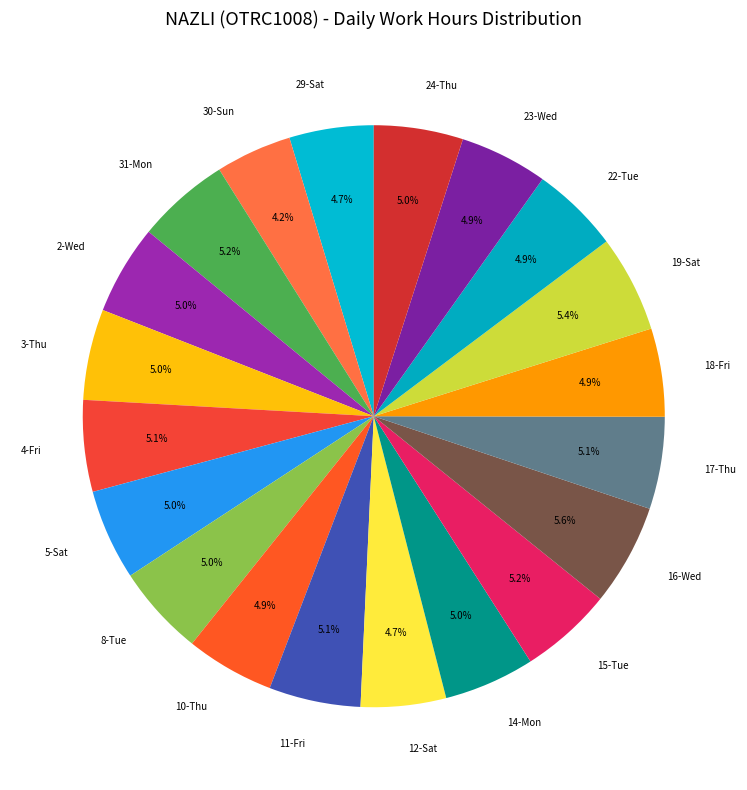

To the nearest percent, what is the difference between the largest and smallest slice percentages?

1%